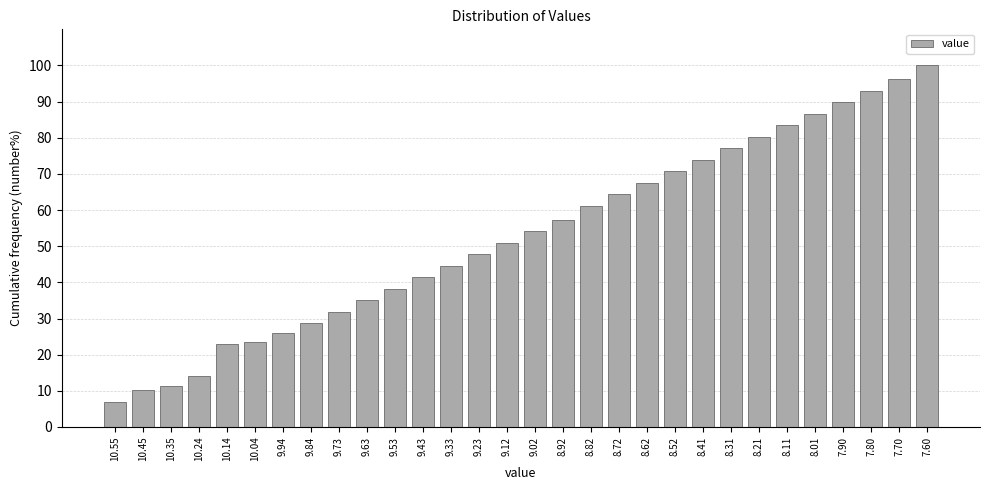

Reading left to right, extract all data points from this chart.

7.0	10.2	11.5	14.0	22.9	23.6	26.1	28.7	31.8	35.0	38.2	41.4	44.6	47.8	51.0	54.1	57.3	61.1	64.3	67.5	70.7	73.9	77.1	80.3	83.4	86.6	89.8	93.0	96.2	100.0